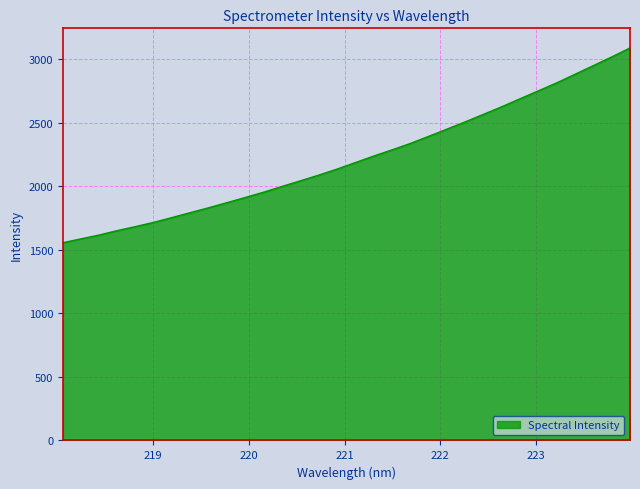

What is the difference between the maximum and minimum values?

1532.7